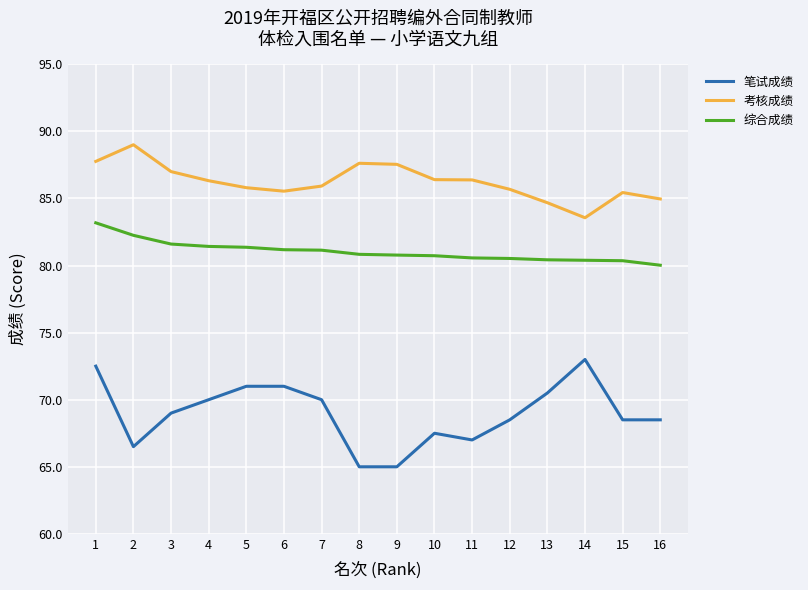

What is the minimum value for 综合成绩?

80.0